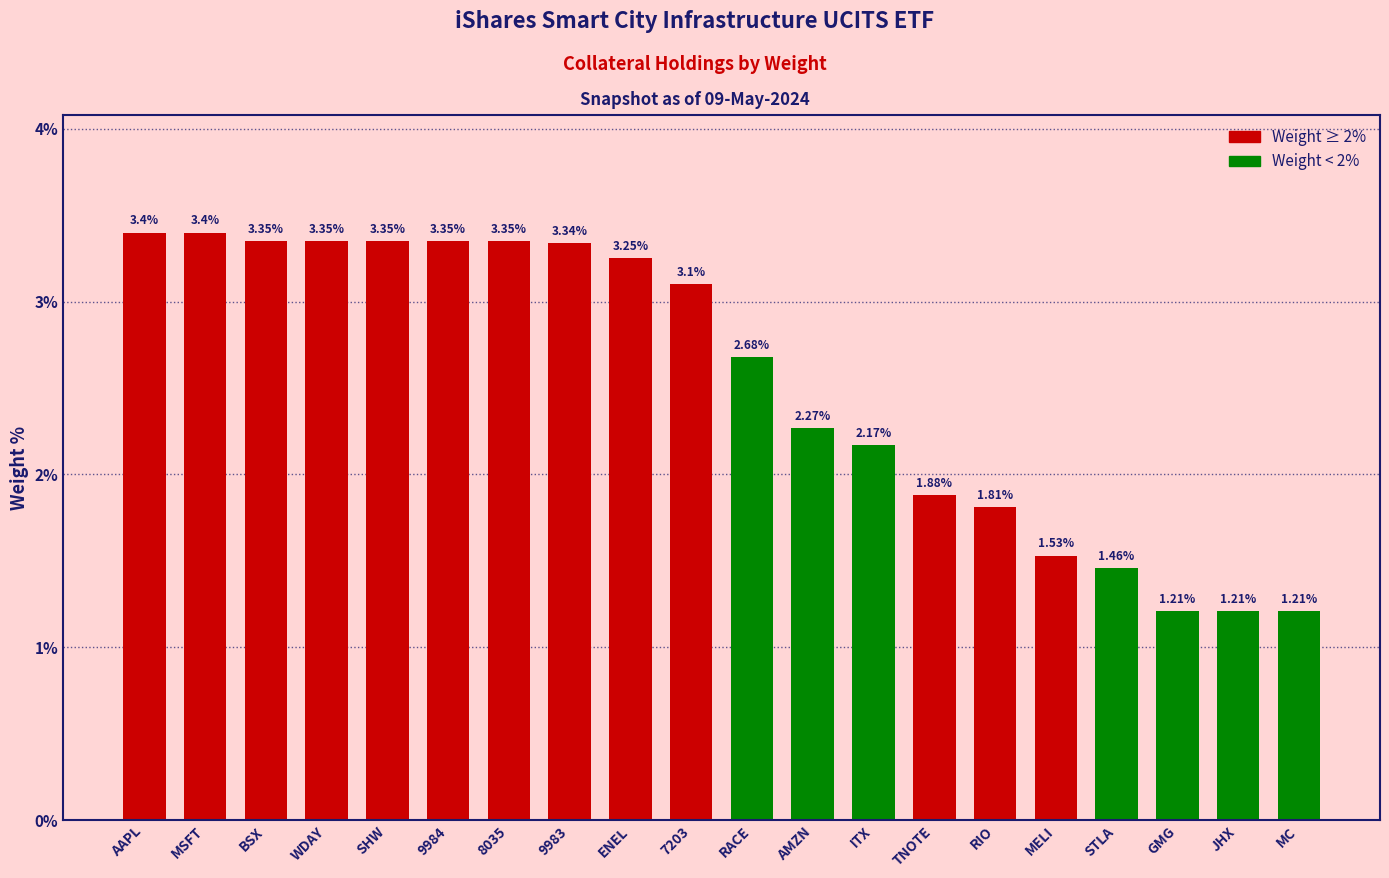

Between STLA and TNOTE, which is larger?

TNOTE